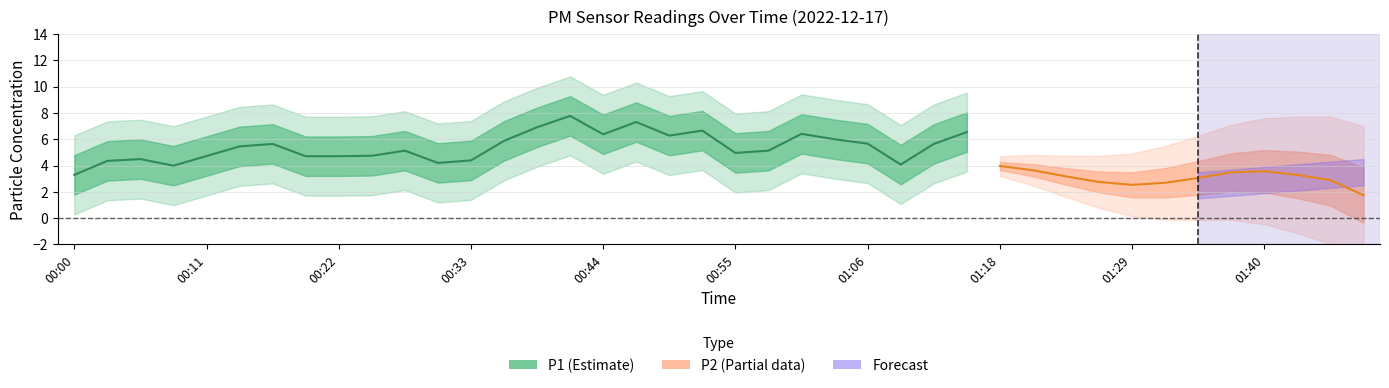

Does the chart have visible grid lines?

Yes